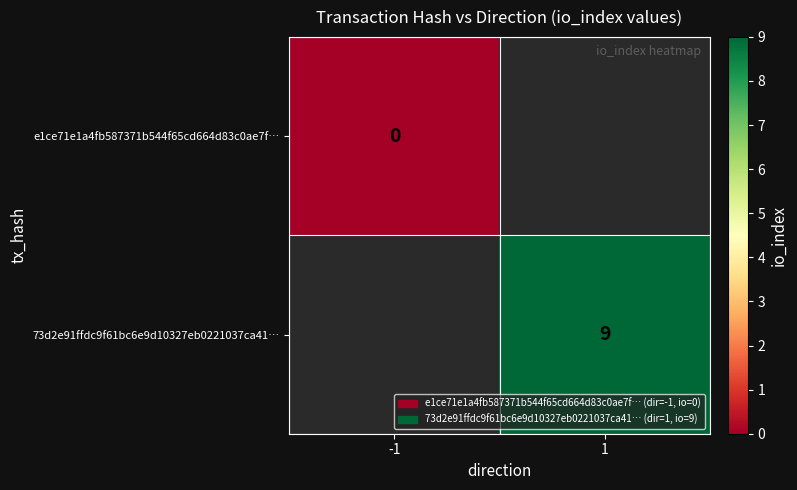

At how many categories does at least one series exceed 2?

1